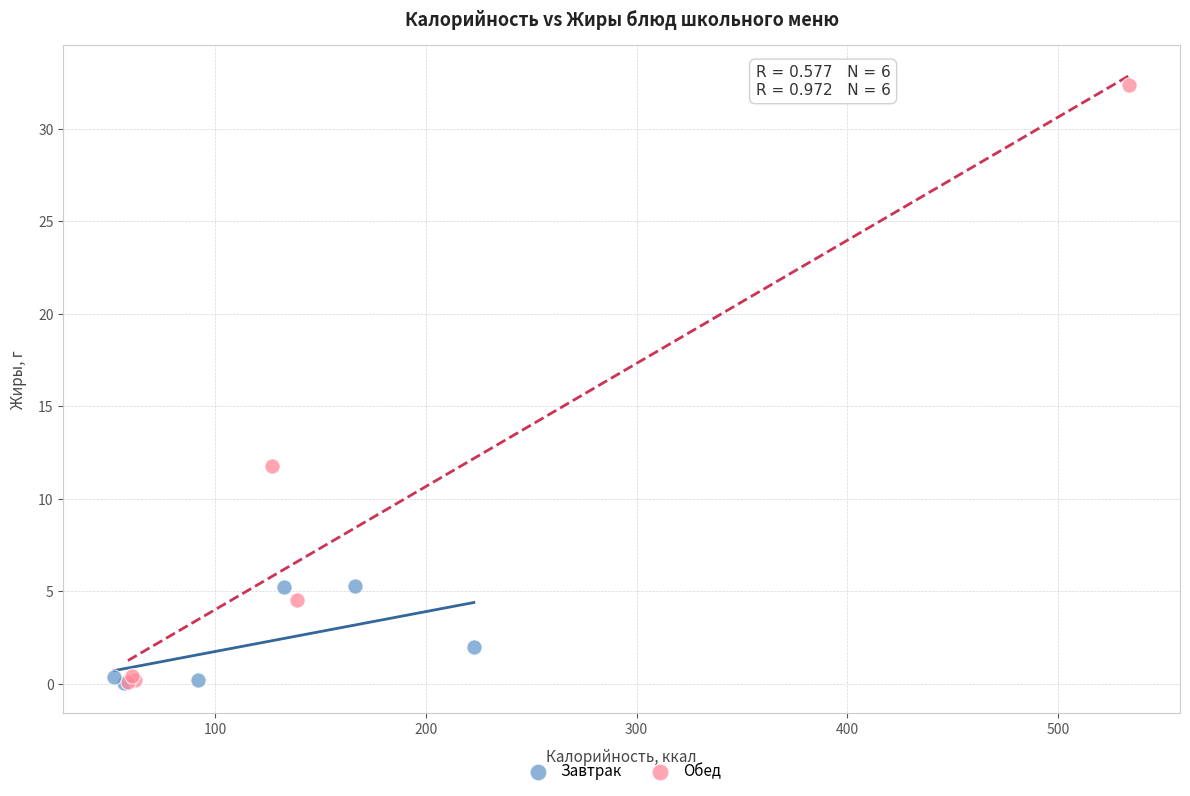

What are all the series names shown in the legend?

Завтрак, Обед